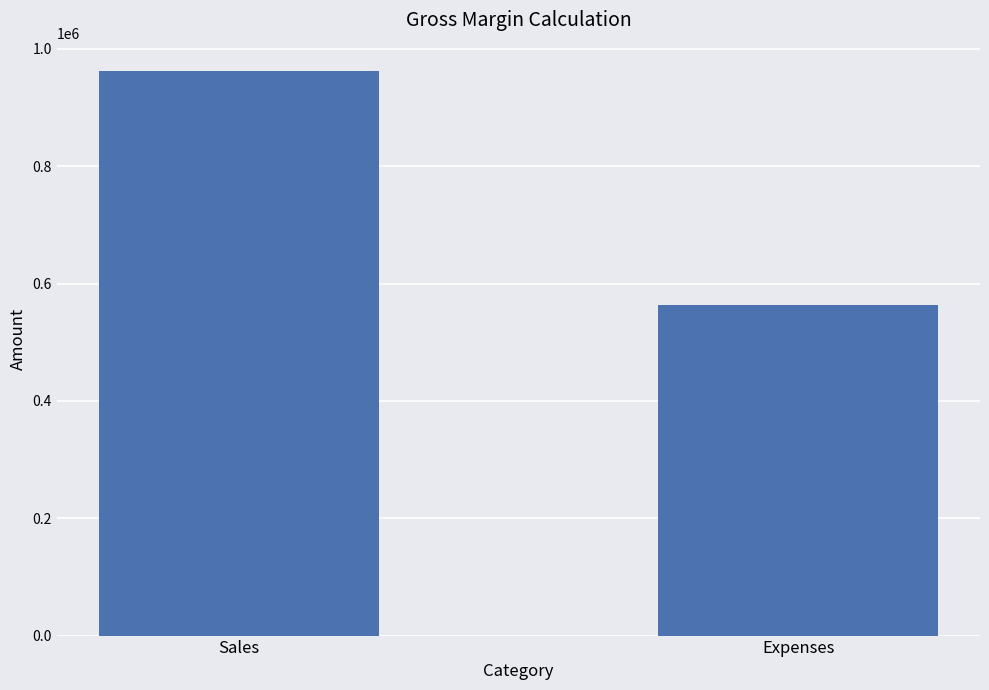

Reading right to left, extract all data points from this chart.

563654	962550